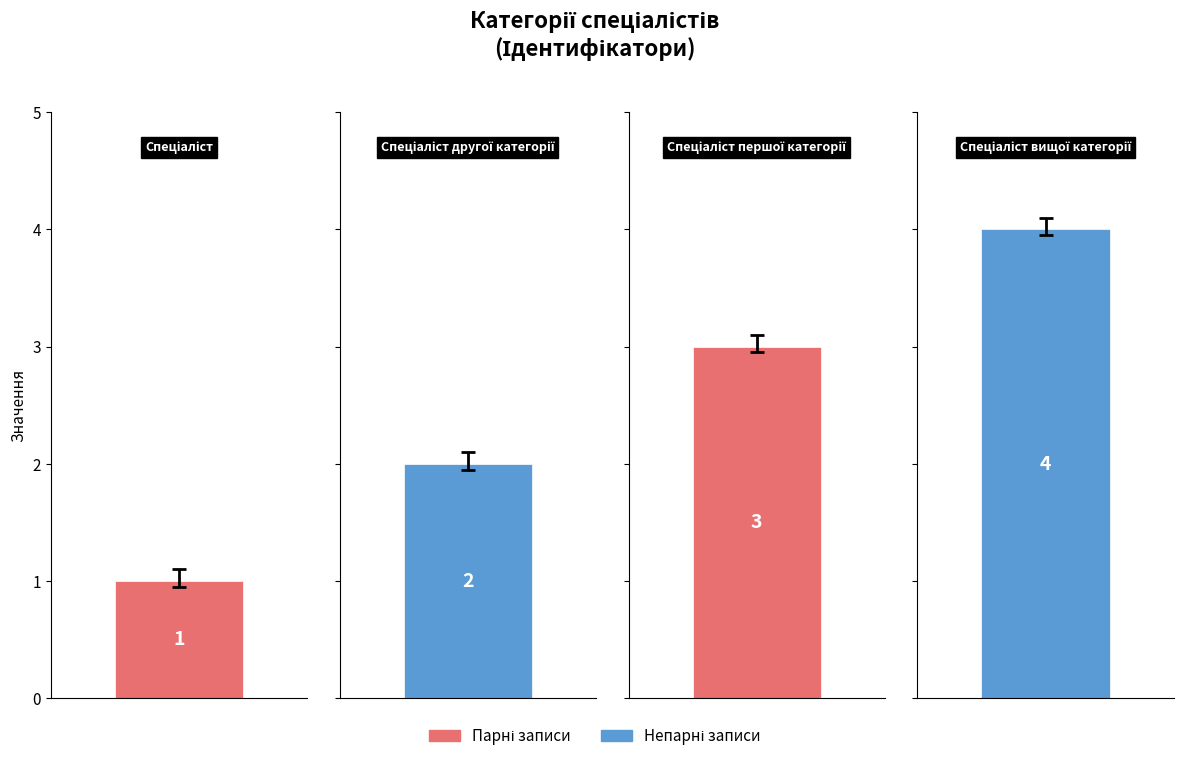

How many bars are there in total?

4